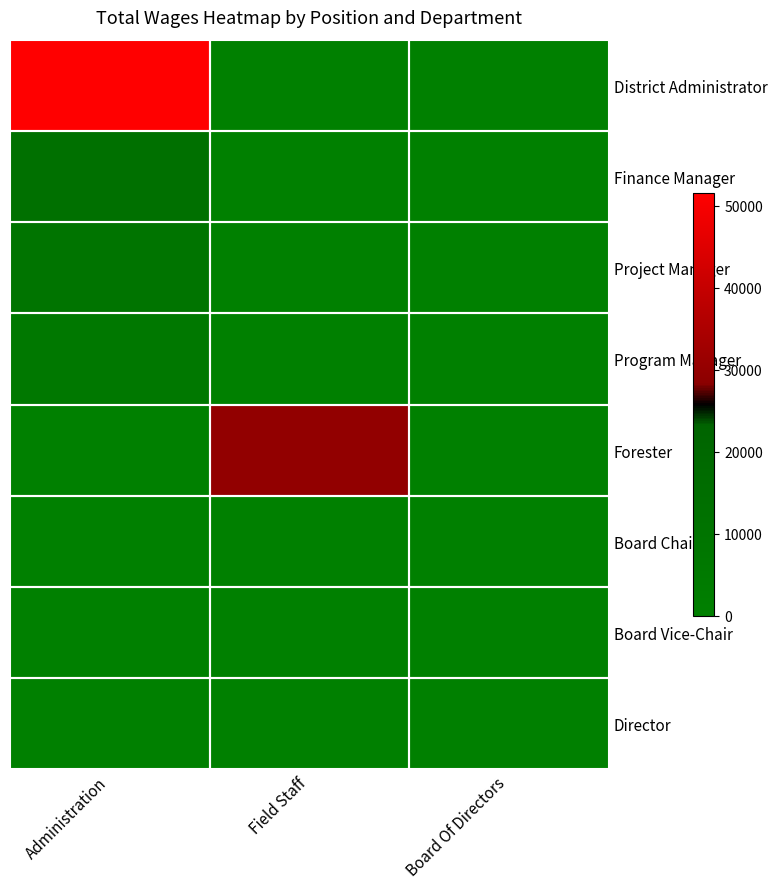

Reading left to right, extract all data points from this chart.

District Administrator: Administration=51525	Field Staff=0	Board Of Directors=0
Finance Manager: Administration=12964	Field Staff=0	Board Of Directors=0
Project Manager: Administration=9376	Field Staff=0	Board Of Directors=0
Program Manager: Administration=6308	Field Staff=0	Board Of Directors=0
Forester: Administration=0	Field Staff=29938	Board Of Directors=0
Board Chair: Administration=0	Field Staff=0	Board Of Directors=0
Board Vice-Chair: Administration=0	Field Staff=0	Board Of Directors=0
Director: Administration=0	Field Staff=0	Board Of Directors=0